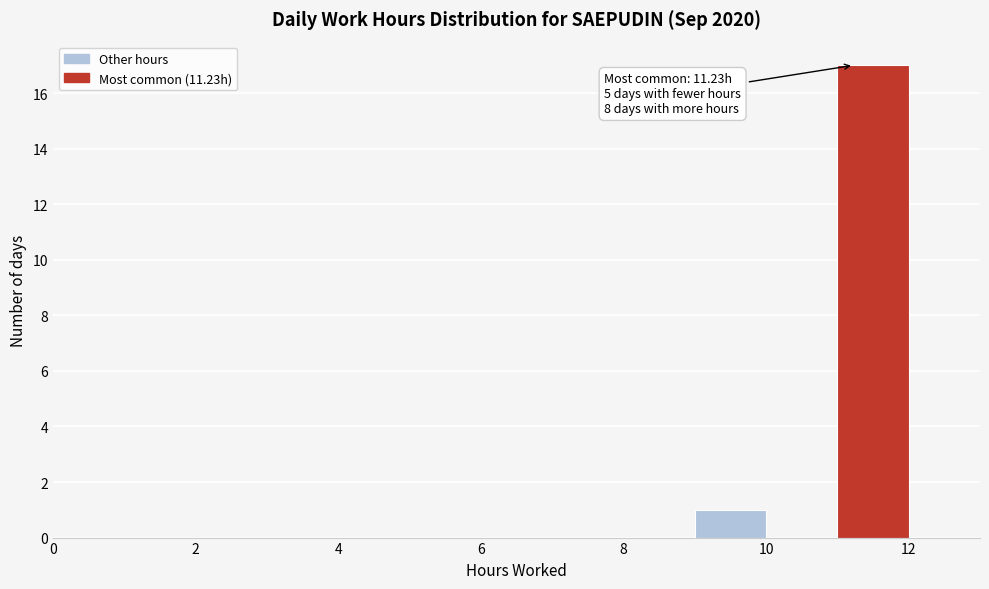

Which range on the x-axis has the tallest bar?

11 to 12